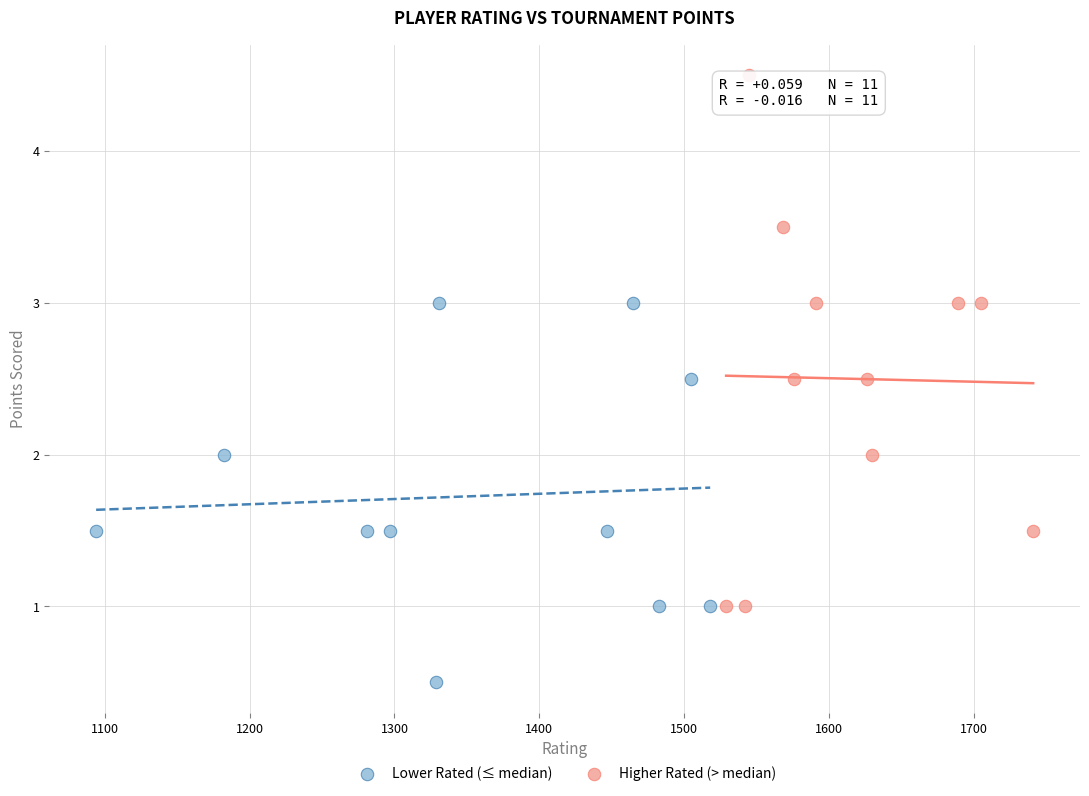

Which series reaches the minimum Y coordinate?

Lower Rated (≤ median)